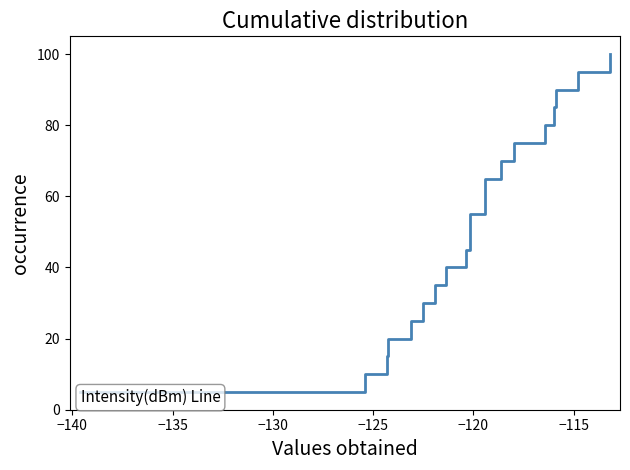

What is the difference between the maximum and minimum values?

95.0